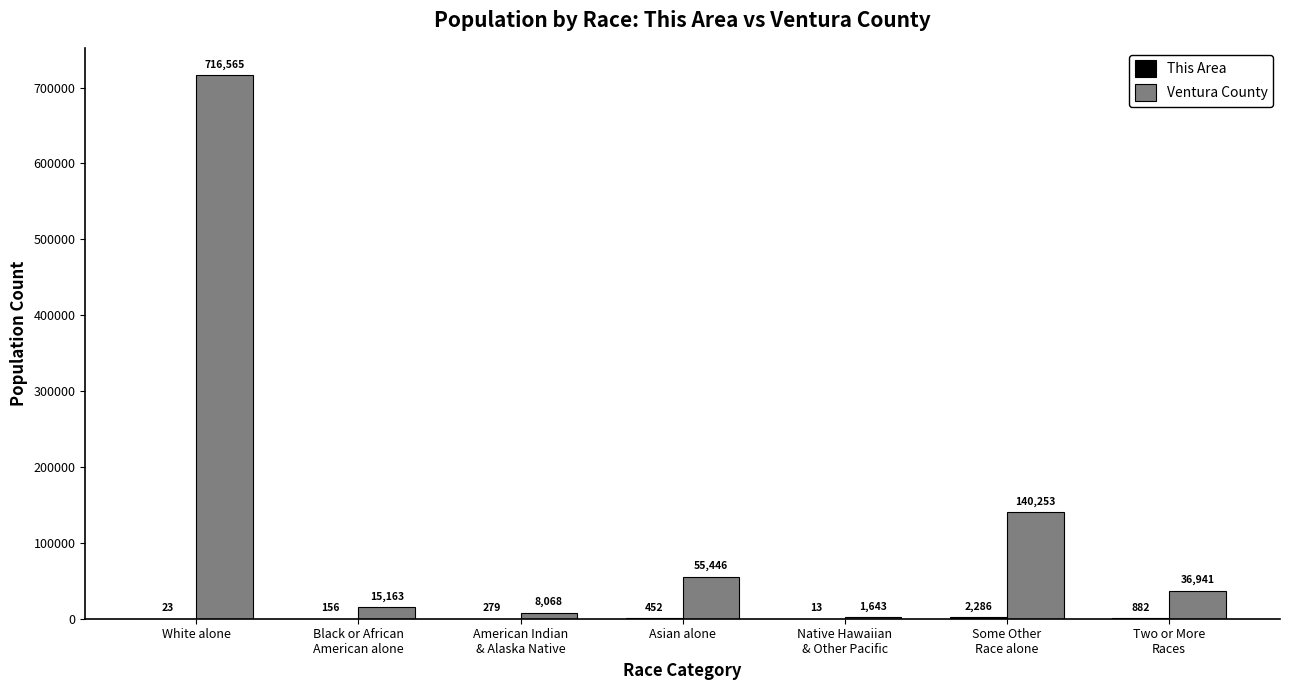

At which category does the chart reach its peak across all series?

White alone